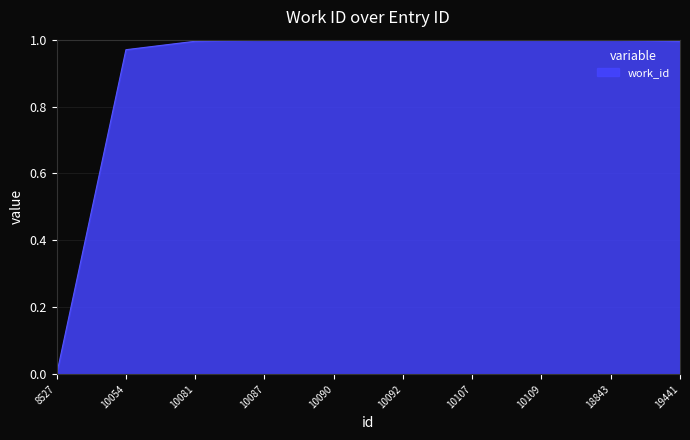

Is it true that the value at 10081 is 1.7?

False